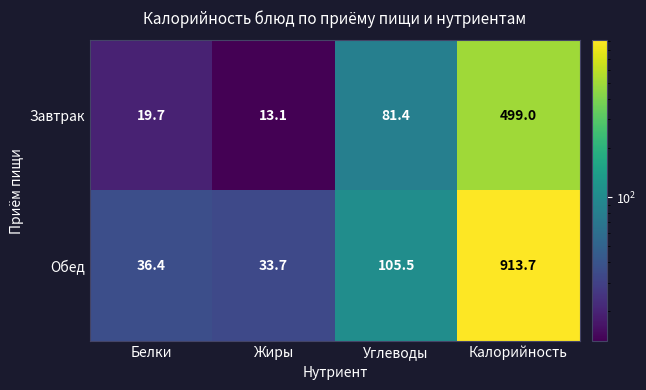

At which label is Завтрак closest to 256?

Углеводы